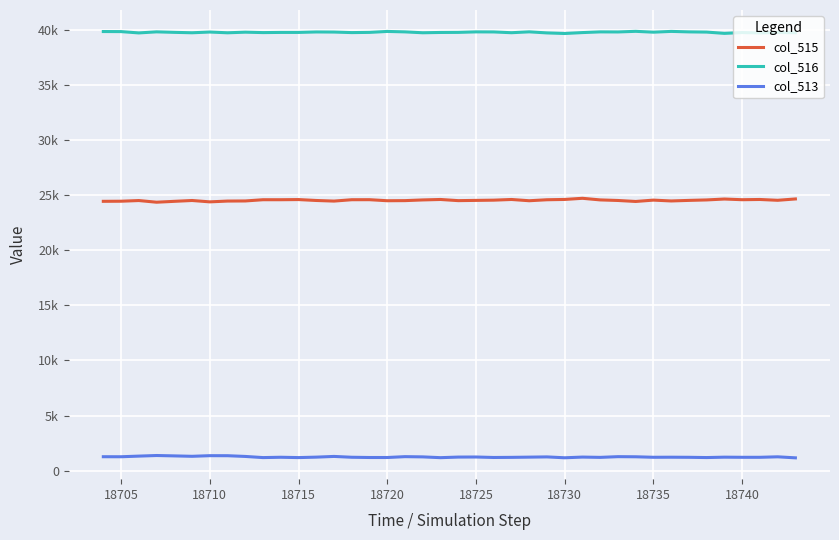

What are all the series names shown in the legend?

col_515, col_516, col_513